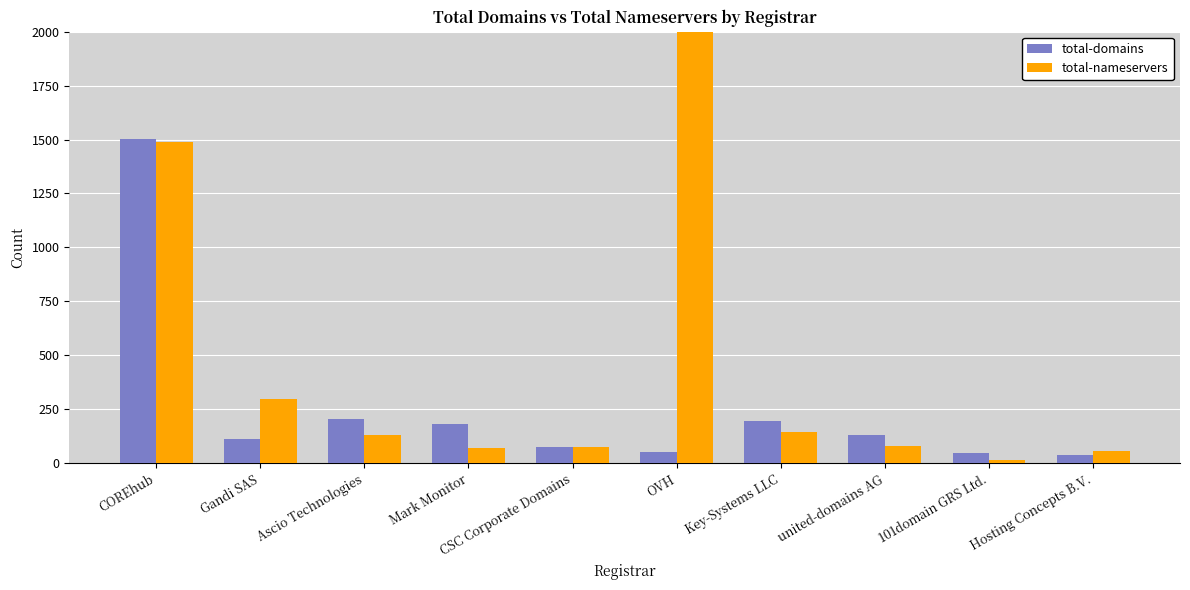

What is the sum of the total-nameservers values at Gandi SAS and Key-Systems LLC?

444